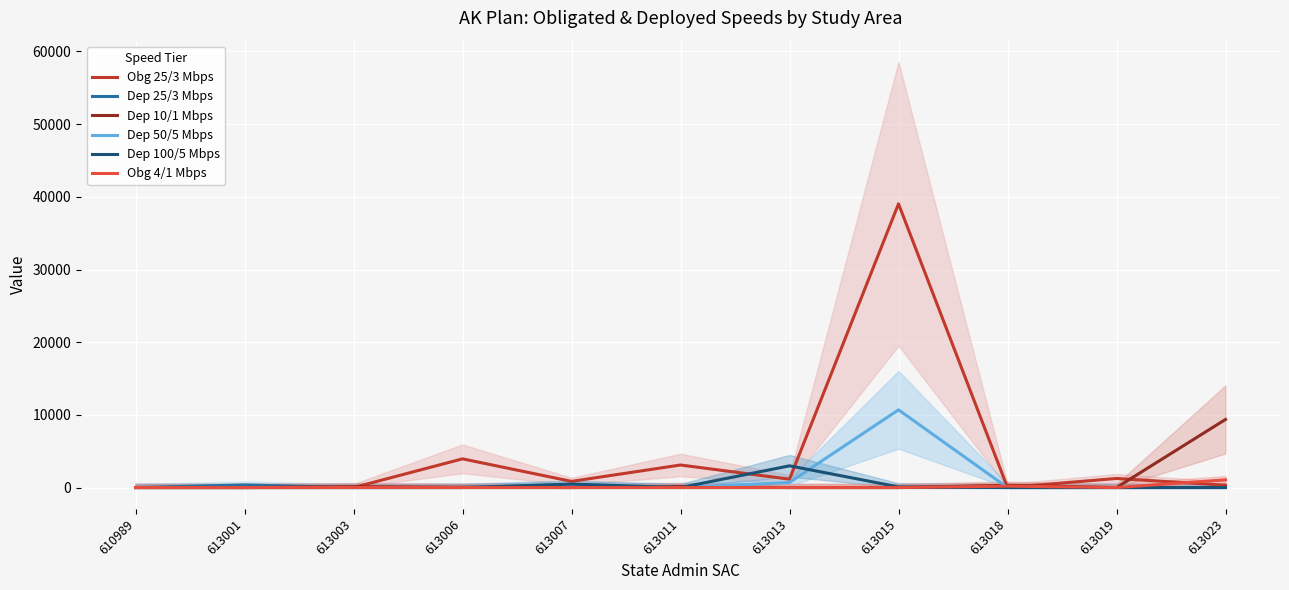

Does the chart display data point markers on the line(s)?

No